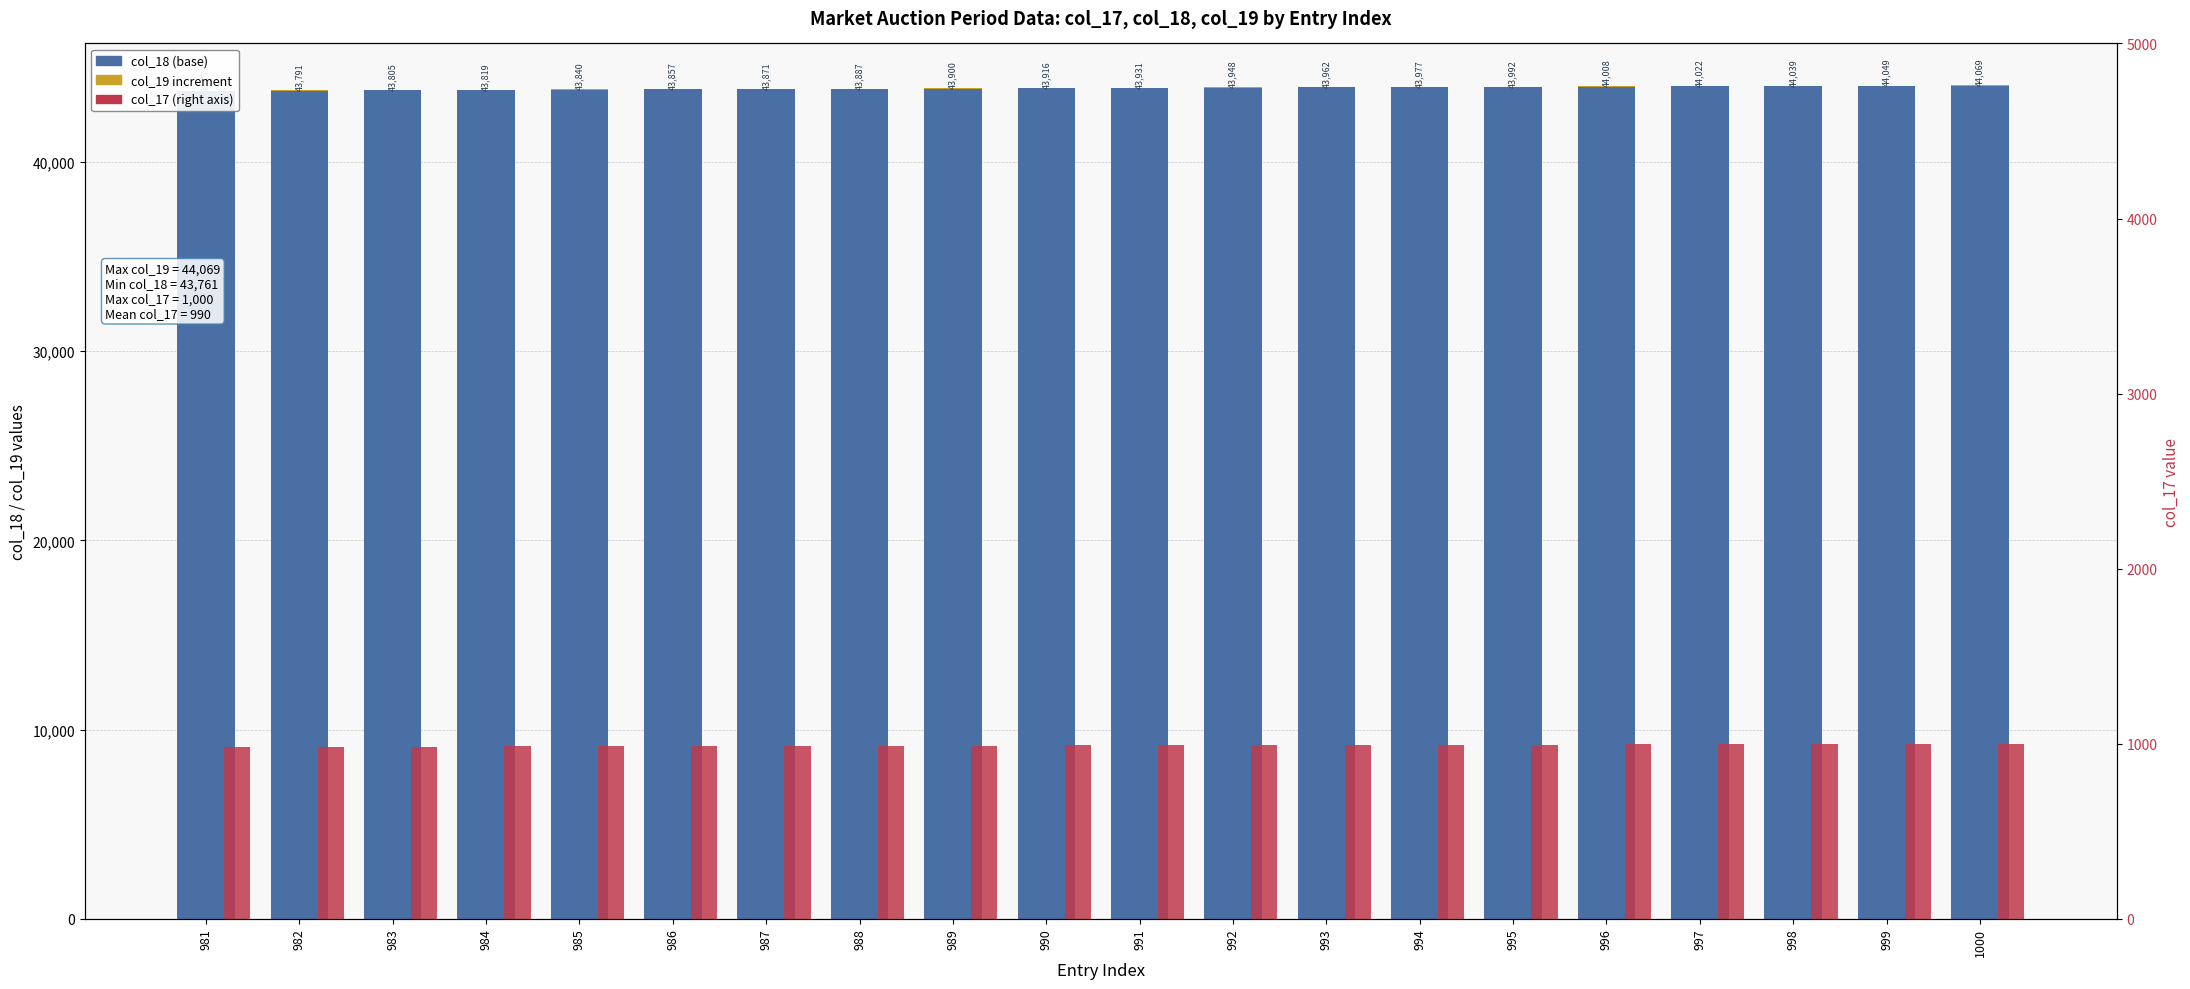

Is it true that col_19 increment over col_18 equals 10 at 999?

True